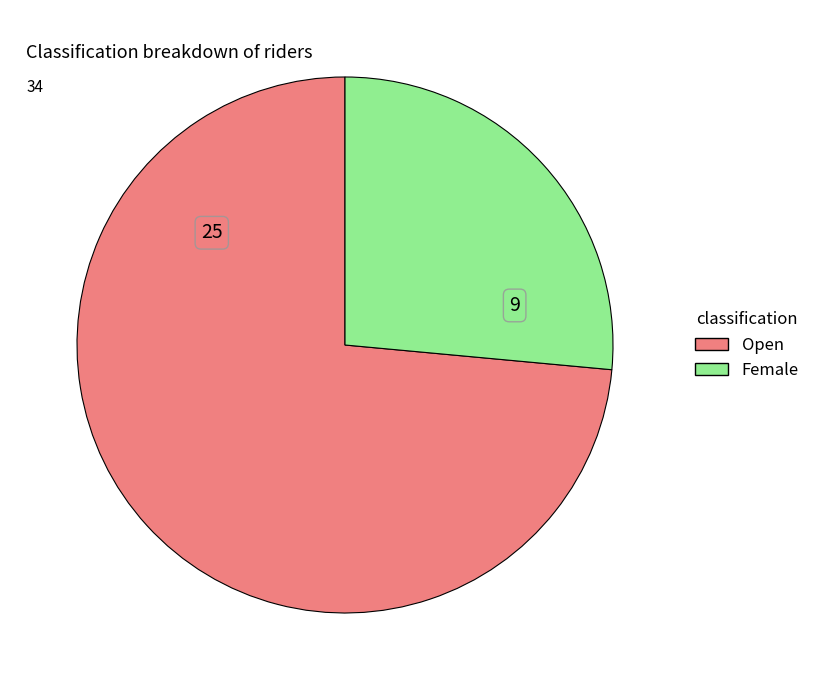

The Female slice represents 26% of the pie. True or false?

True